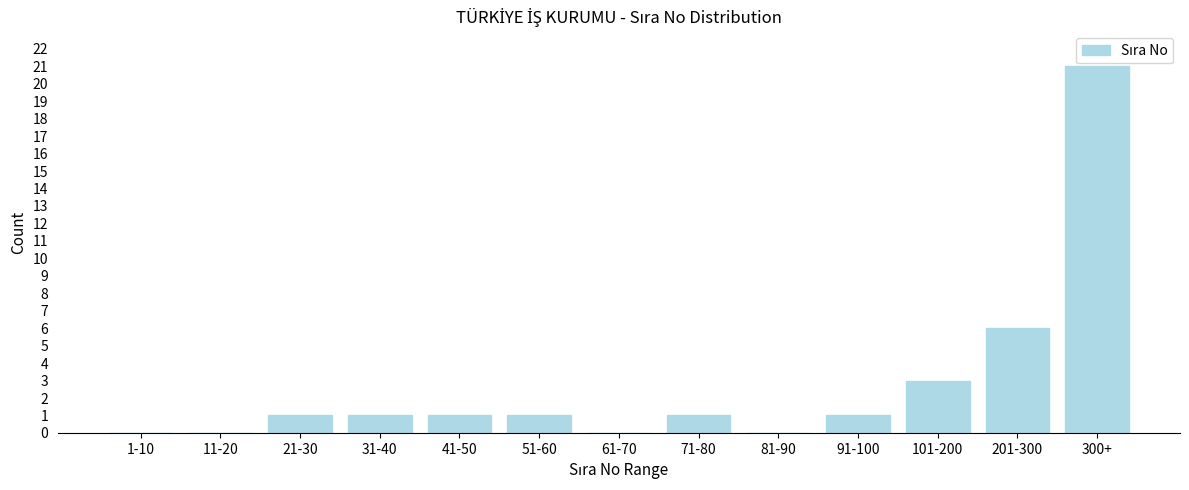

Reading right to left, transcribe all the data shown in this chart.

300+=21	201-300=6	101-200=3	91-100=1	81-90=0	71-80=1	61-70=0	51-60=1	41-50=1	31-40=1	21-30=1	11-20=0	1-10=0